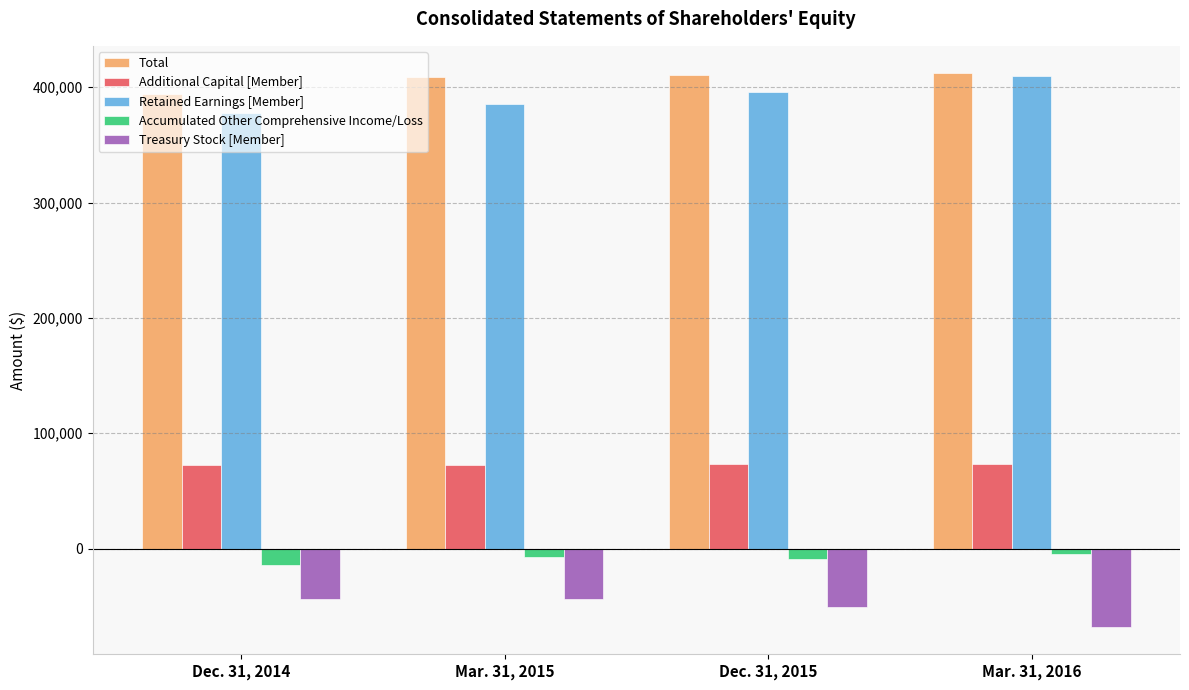

What is the minimum value shown in the chart?

-67721